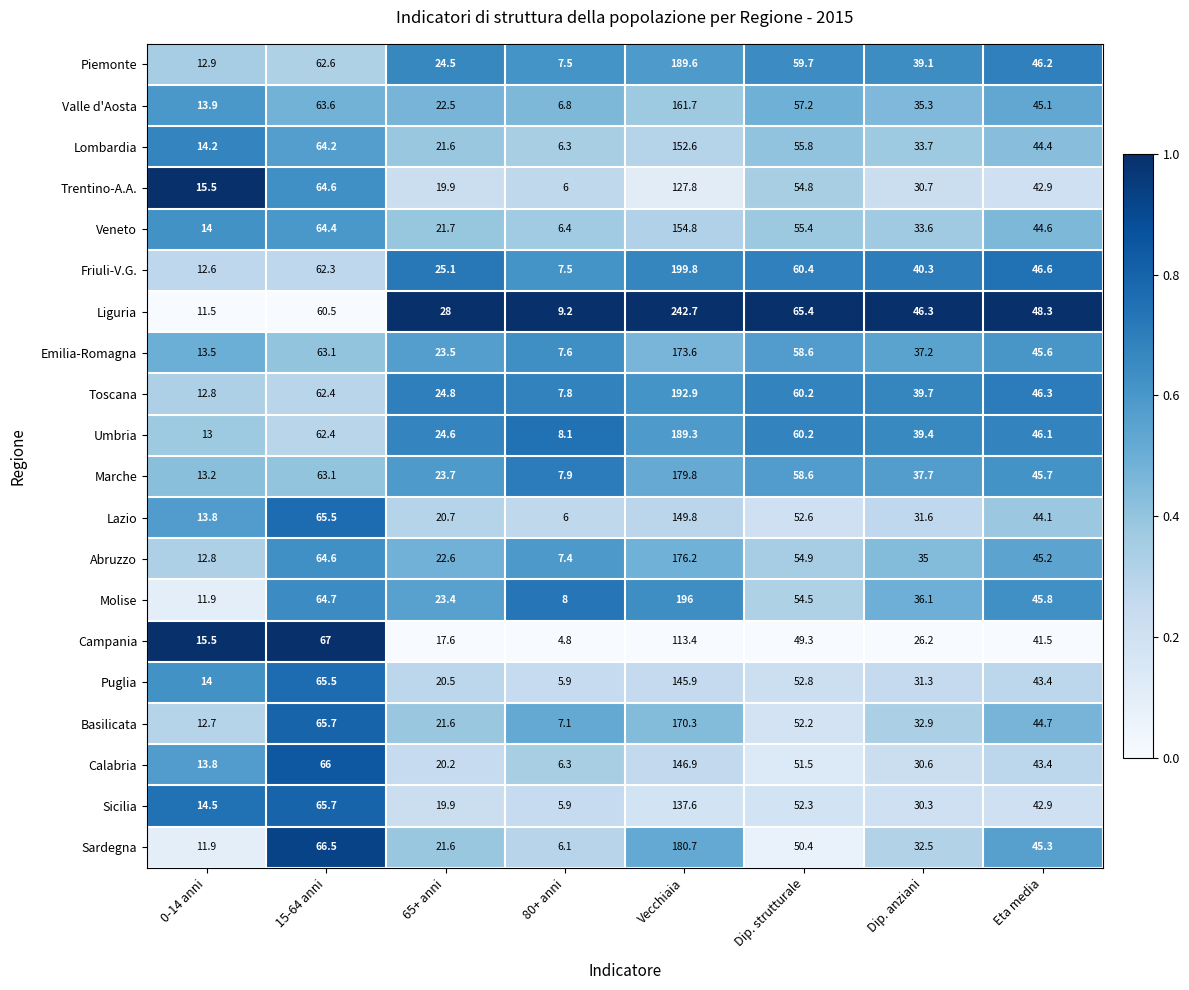

What is the difference between the maximum and minimum values in the Lombardia series?

146.3